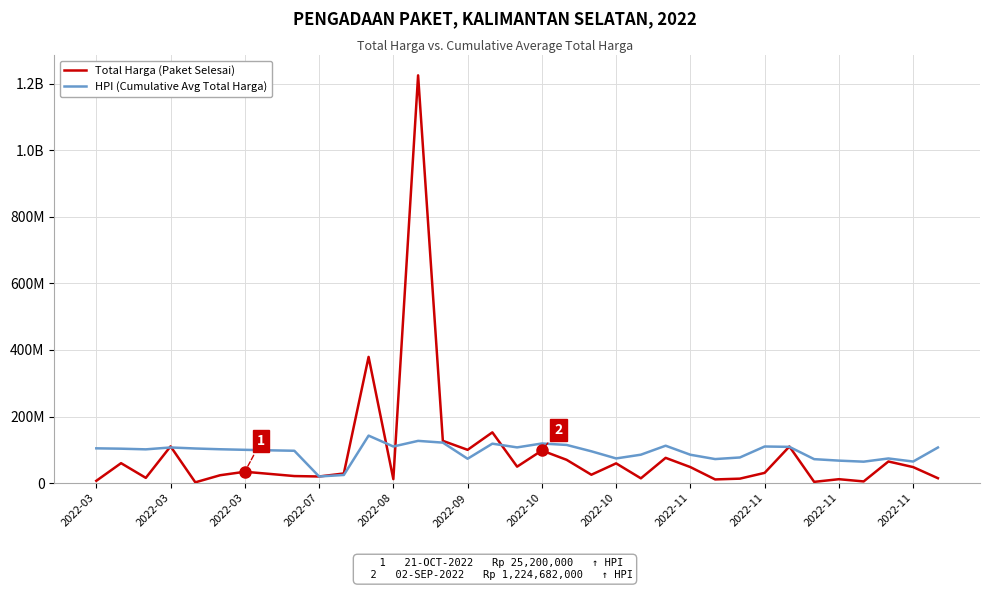

At which category is the sum across all series the highest?

13